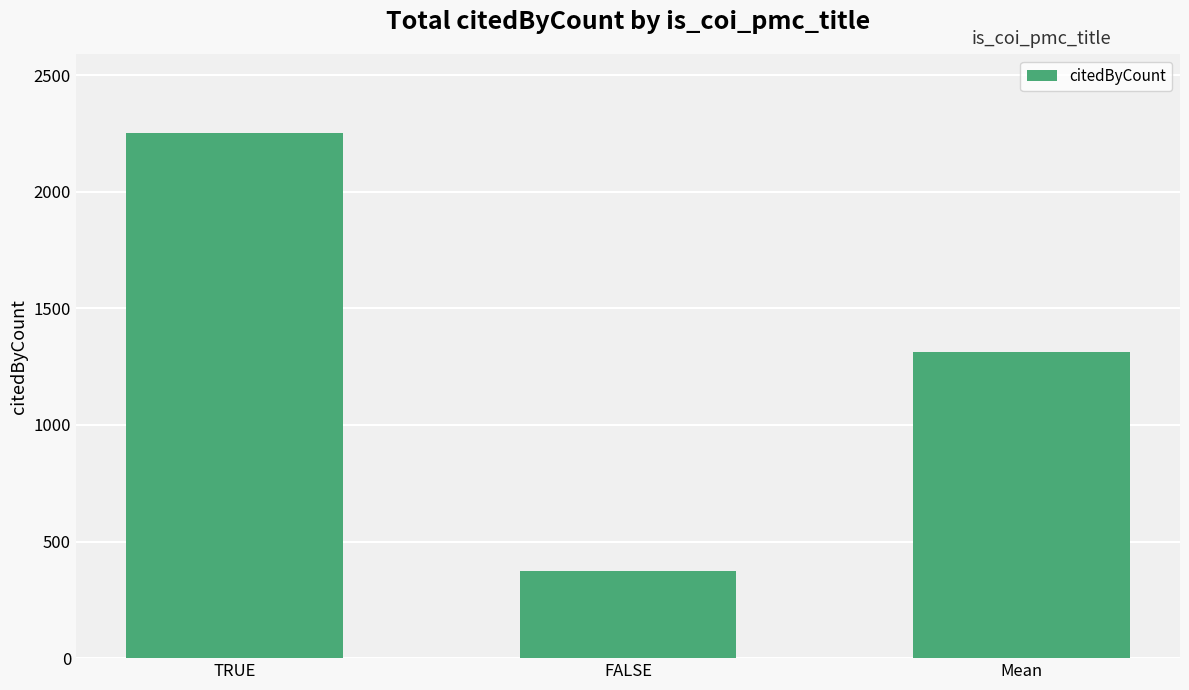

Reading left to right, transcribe all the data shown in this chart.

2253	372	1312